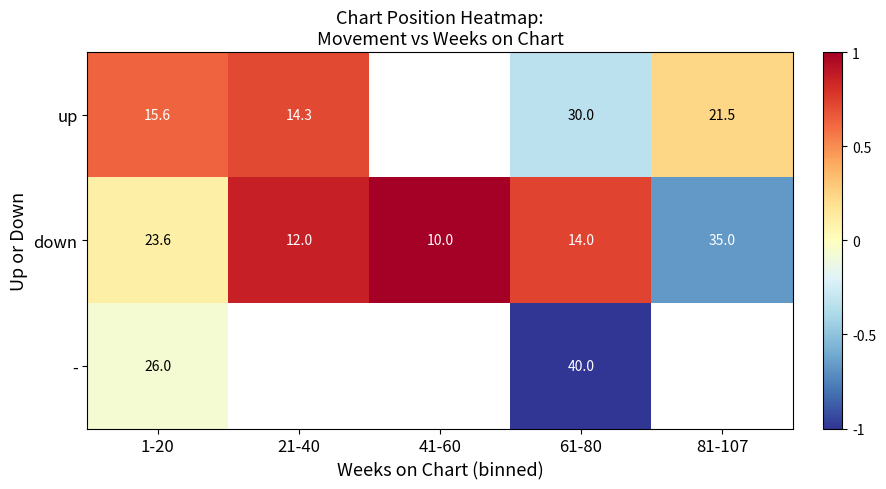

Rank the series at 61-80 from lowest to highest value.

down, up, -